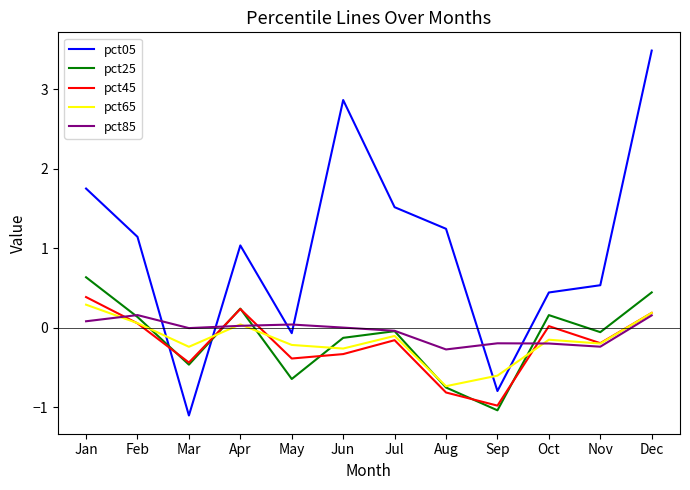

Is it true that pct05 equals 1.0 at Apr?

True